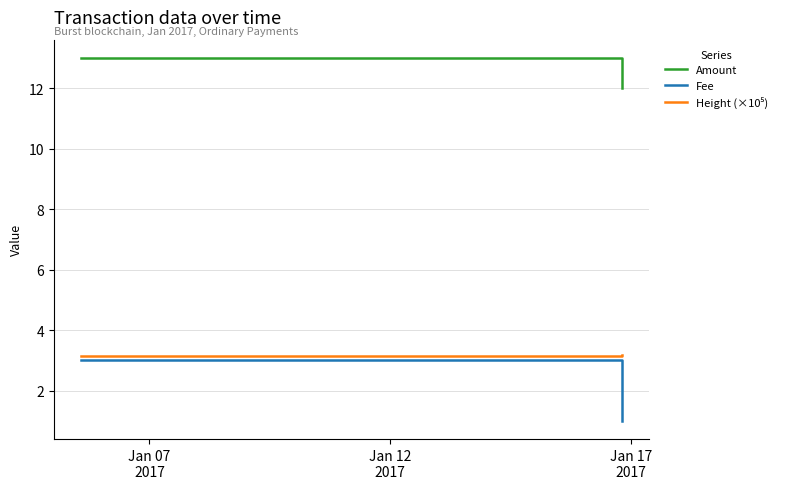

What is the label of the 2nd point from the left?

Jan 12
2017